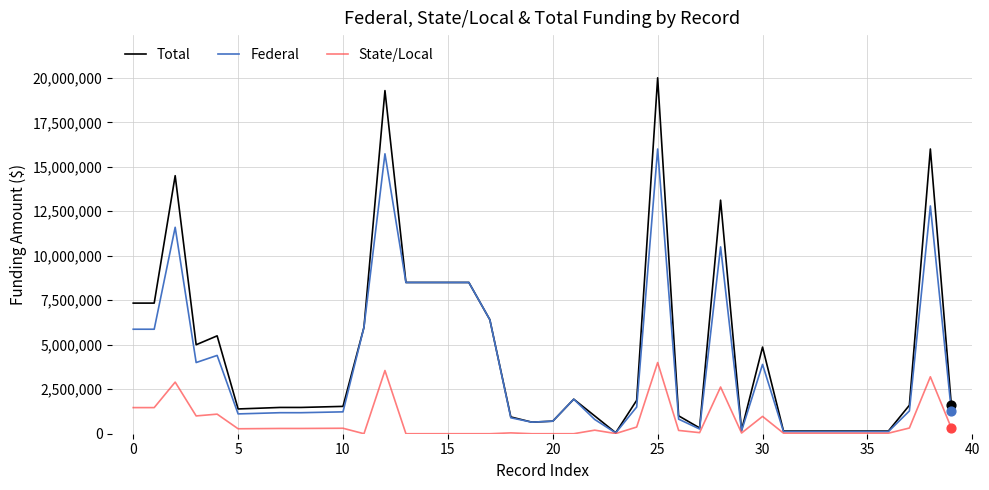

Which series has the largest range (max minus min)?

Total